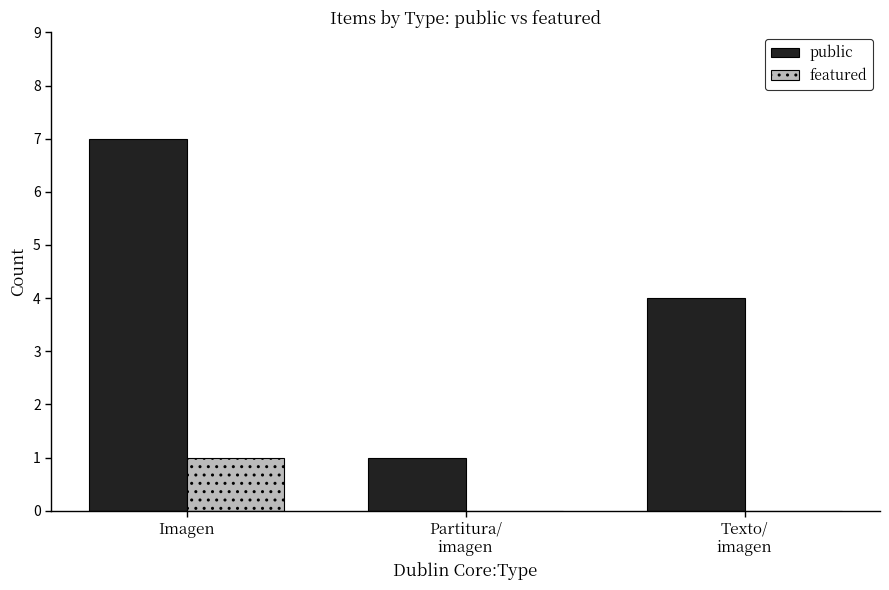

How many data points does each series have?

3